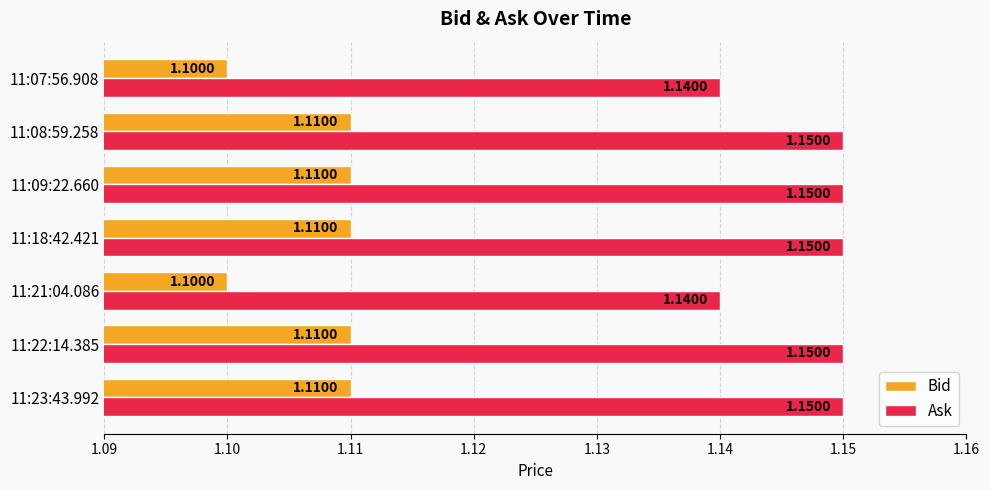

Rank the series by their maximum value, from lowest to highest.

Bid, Ask